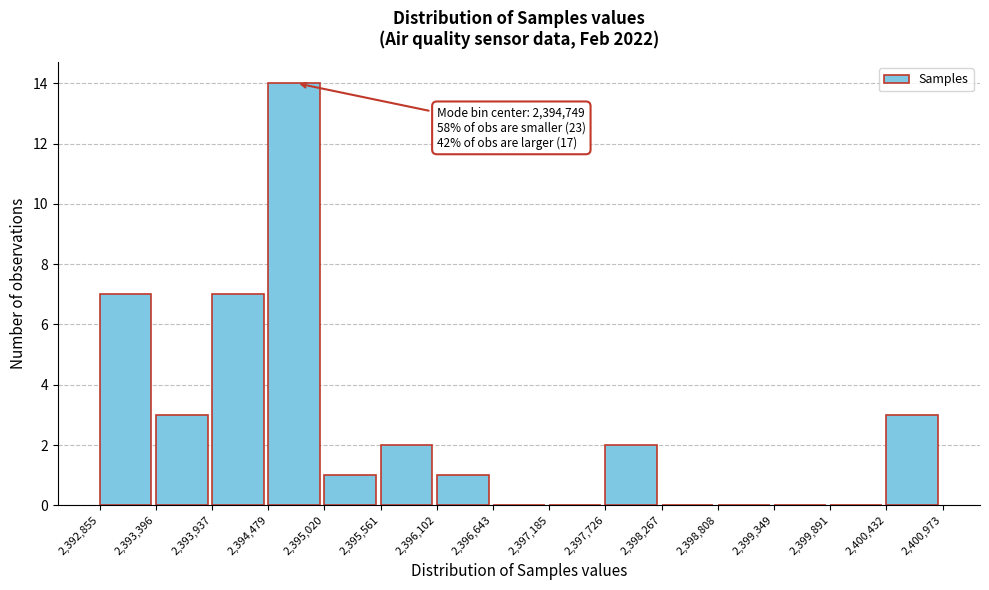

Which range on the x-axis has the tallest bar?

2,394,479 to 2,395,020